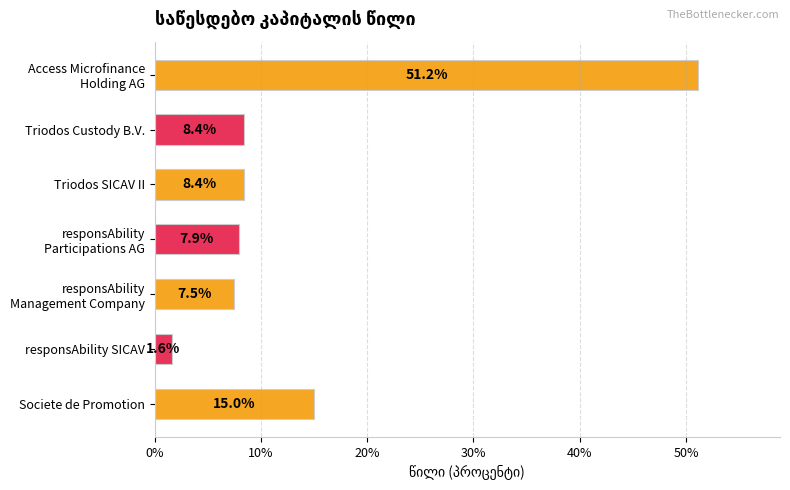

Does the chart contain stacked bars?

No